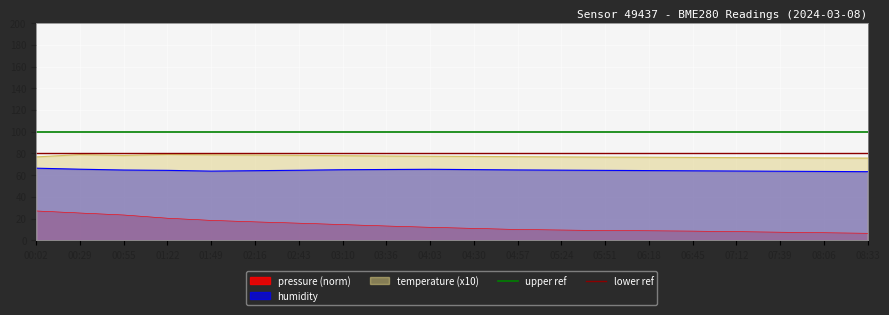

True or false: pressure (norm) and humidity cross at least once.

False